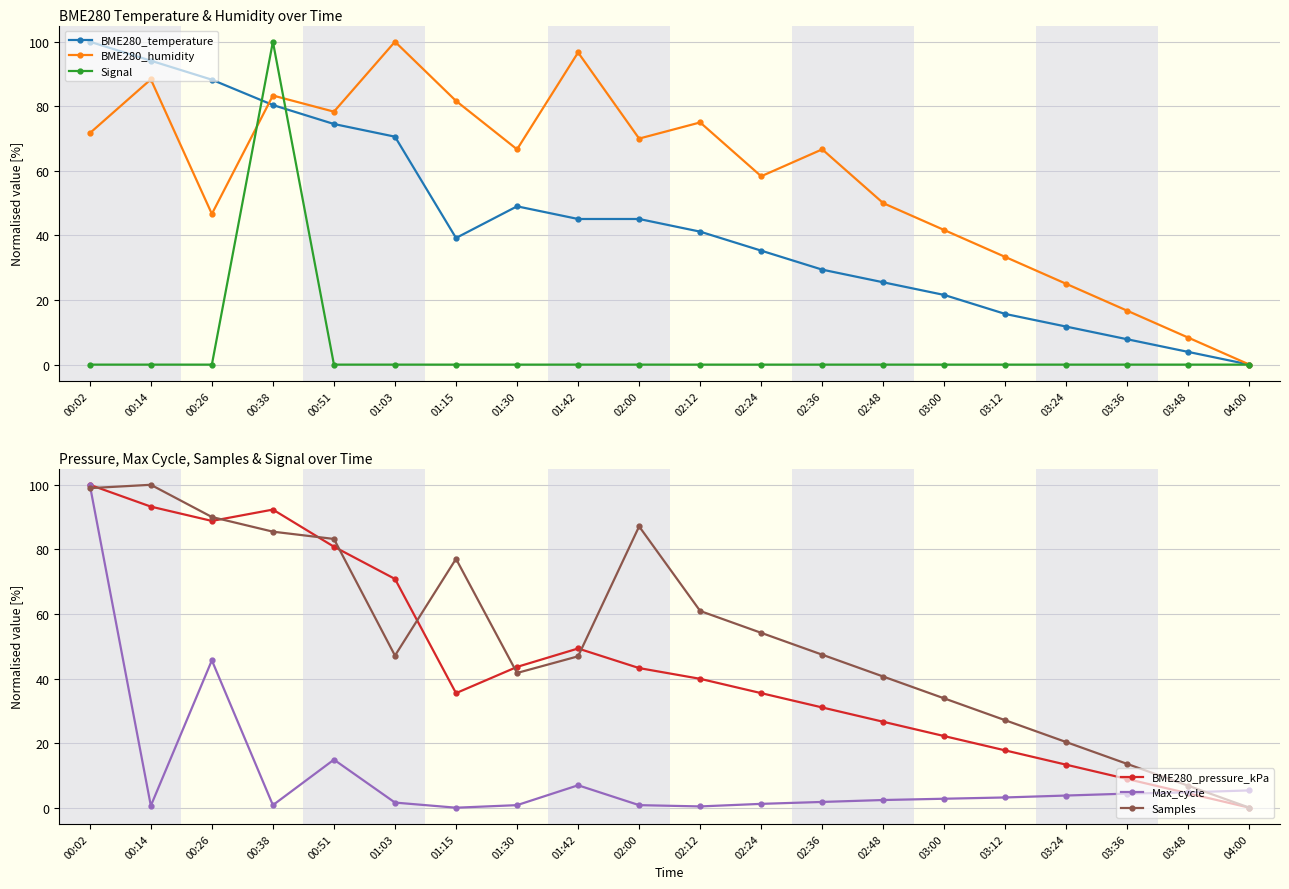

Rank the categories by BME280_temperature value from lowest to highest.

04:00, 03:48, 03:36, 03:24, 03:12, 03:00, 02:48, 02:36, 02:24, 01:15, 02:12, 01:42, 02:00, 01:30, 01:03, 00:51, 00:38, 00:26, 00:14, 00:02